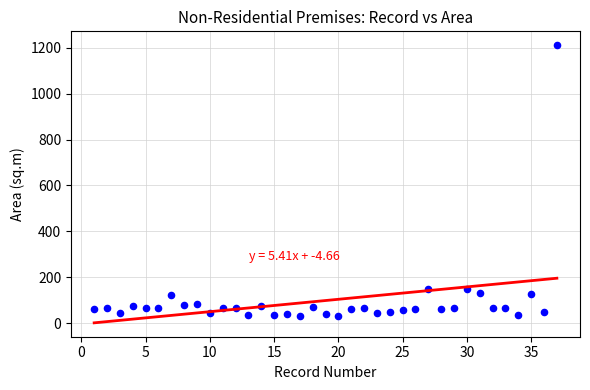

What is the range of X values (max minus min)?

36.0